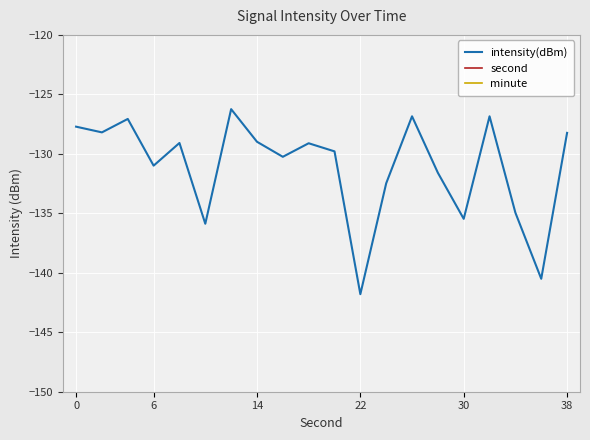

How many data points in second are less than 20?

10